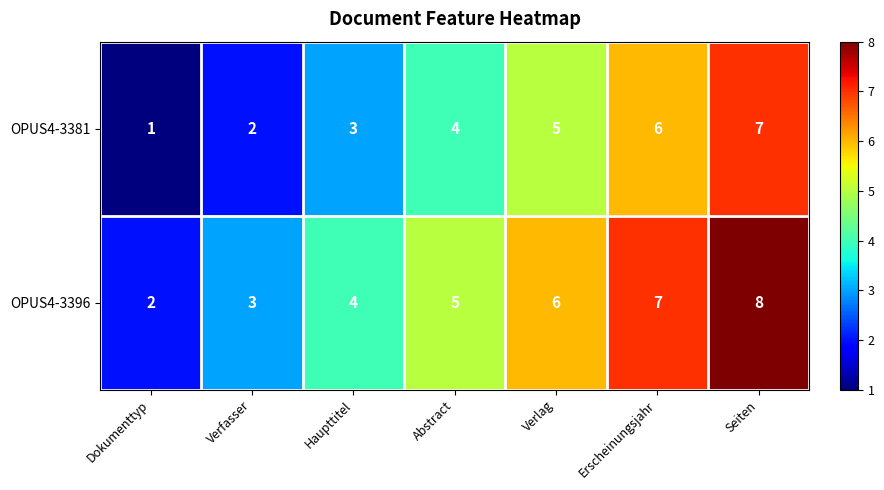

The value of OPUS4-3381 at Verlag is 3. True or false?

False